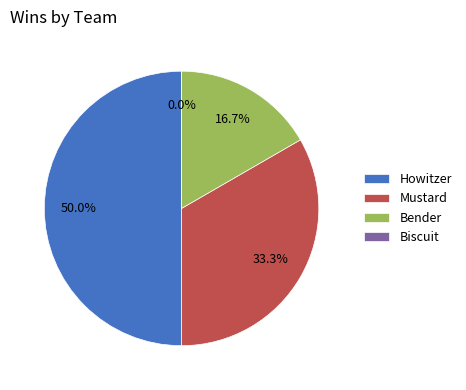

To the nearest percent, what is the combined percentage of Biscuit and Bender?

17%